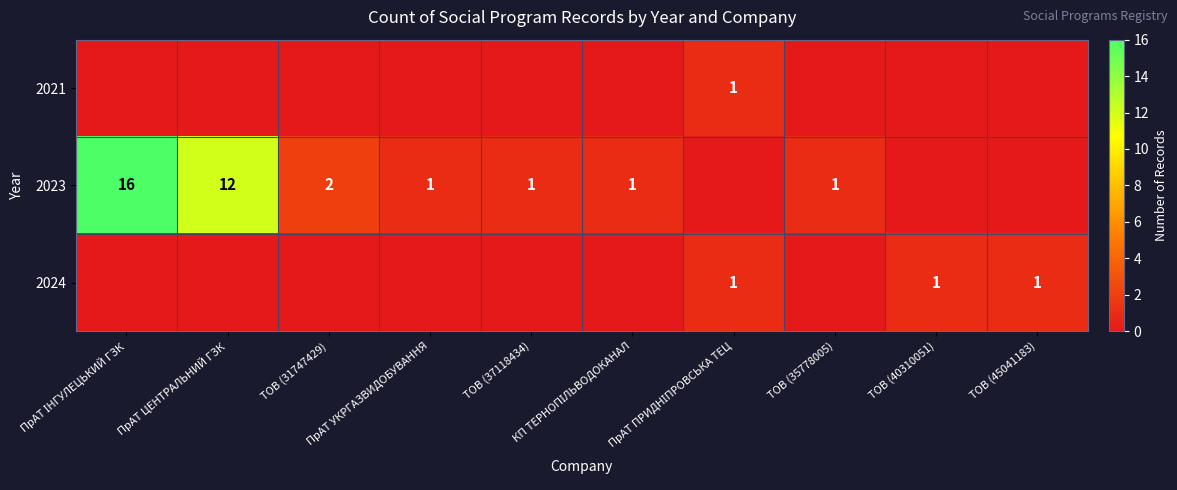

At which label is 2021 closest to 0?

ПрАТ ІНГУЛЕЦЬКИЙ ГЗК